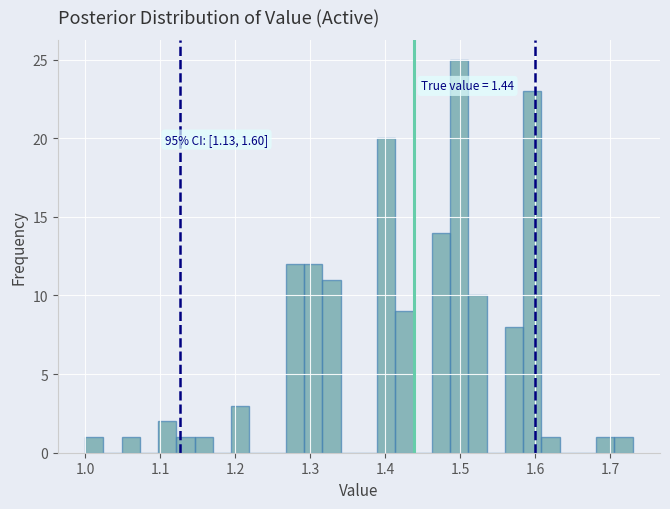

Around what value on the x-axis is the tallest bar? Give the approximate position of its centre, as read against the axis.

1.50